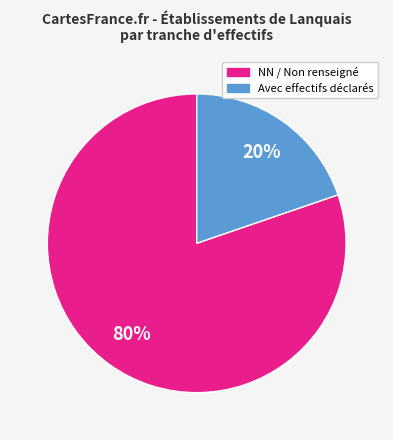

To the nearest percent, what is the average slice percentage?

50%